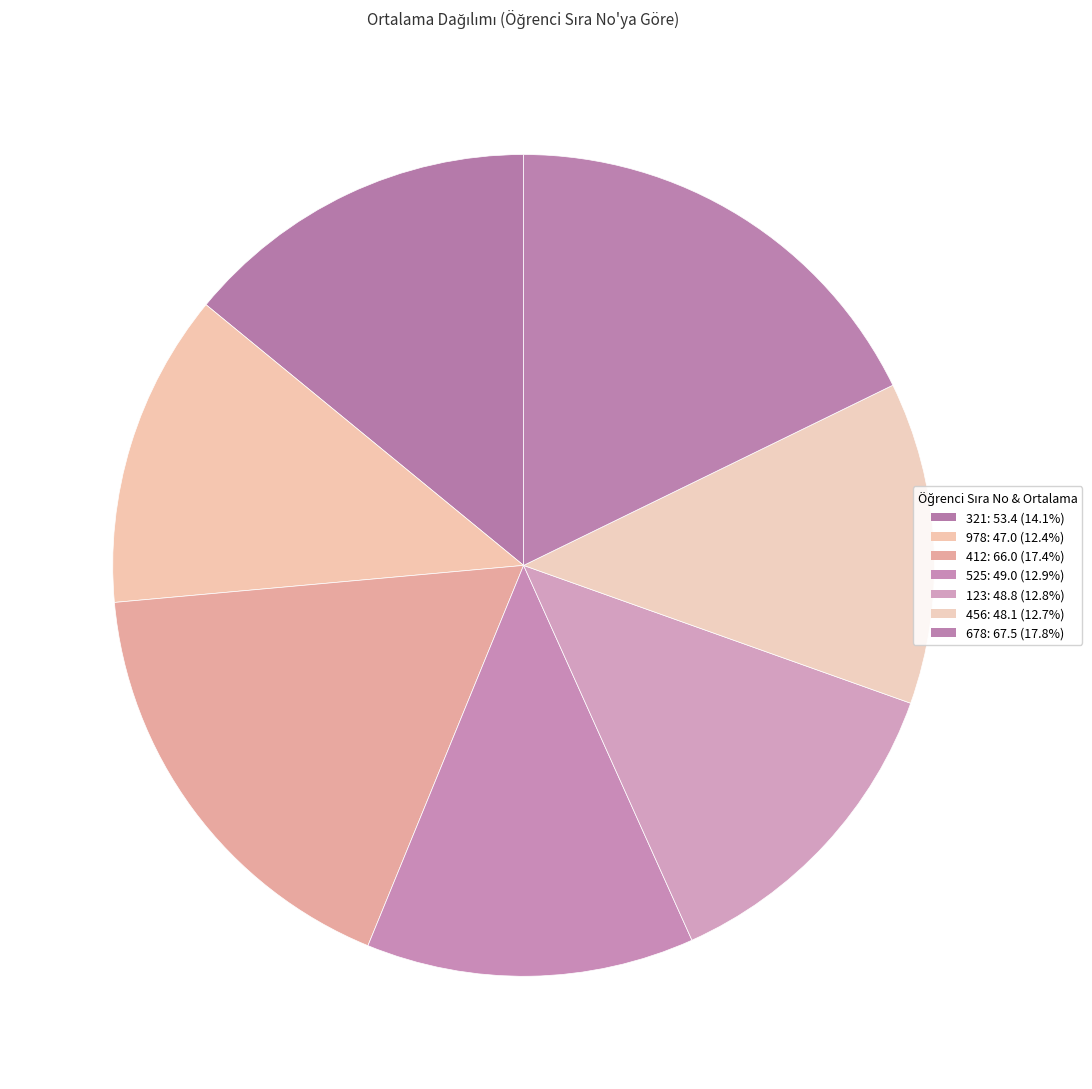

Rank the categories by value from lowest to highest.

978, 456, 123, 525, 321, 412, 678